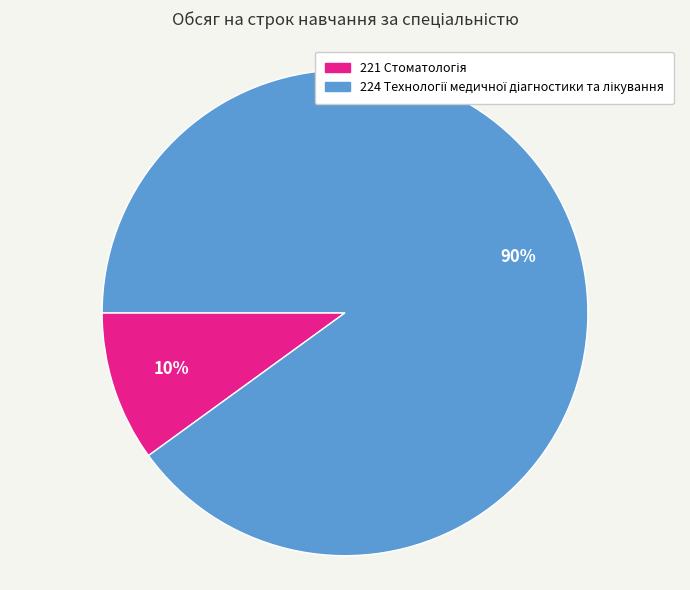

To the nearest percent, what is the average slice percentage?

50%